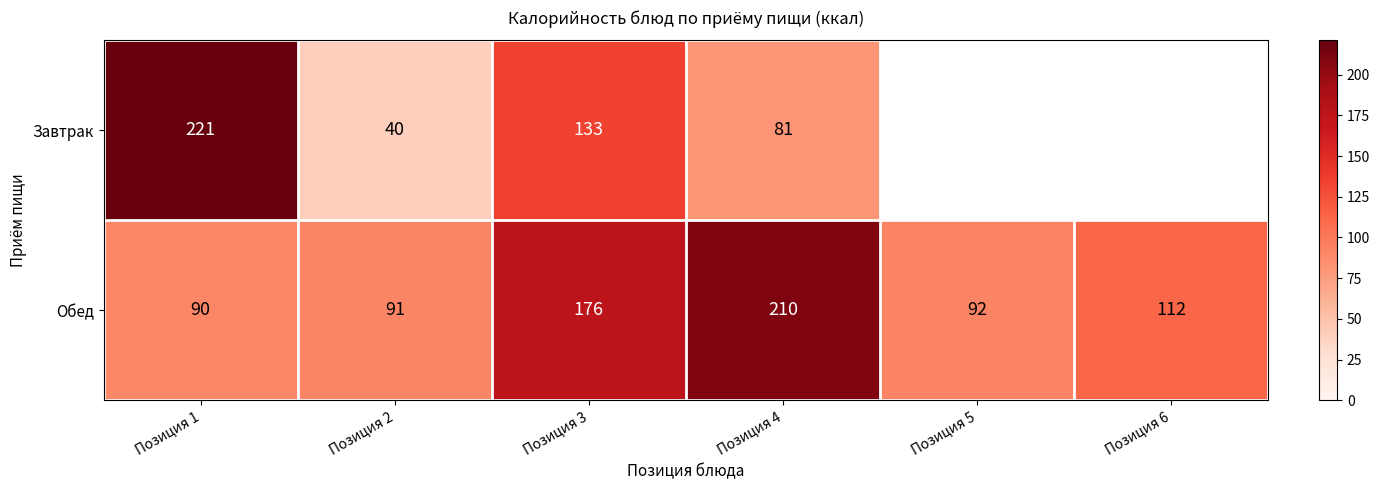

At which label does Обед first exceed 112?

Позиция 3